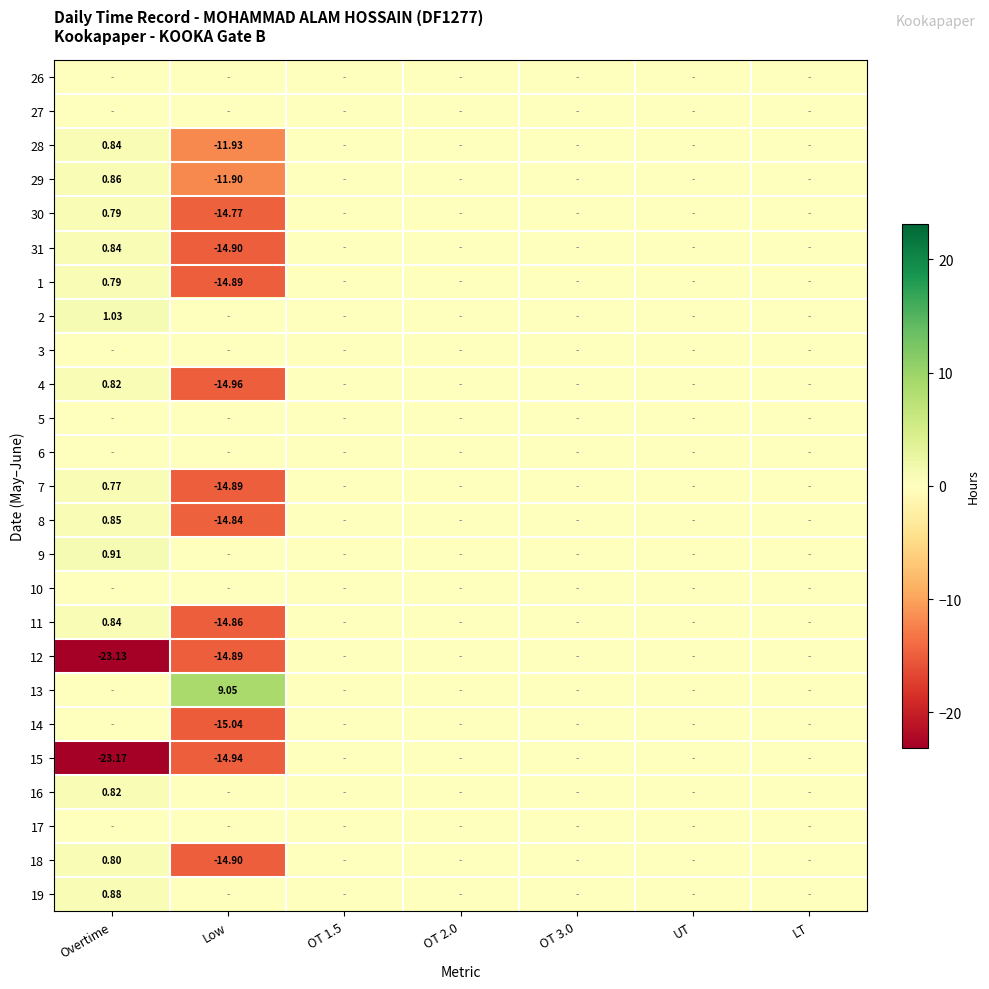

How many data points in 8 are above 0?

1